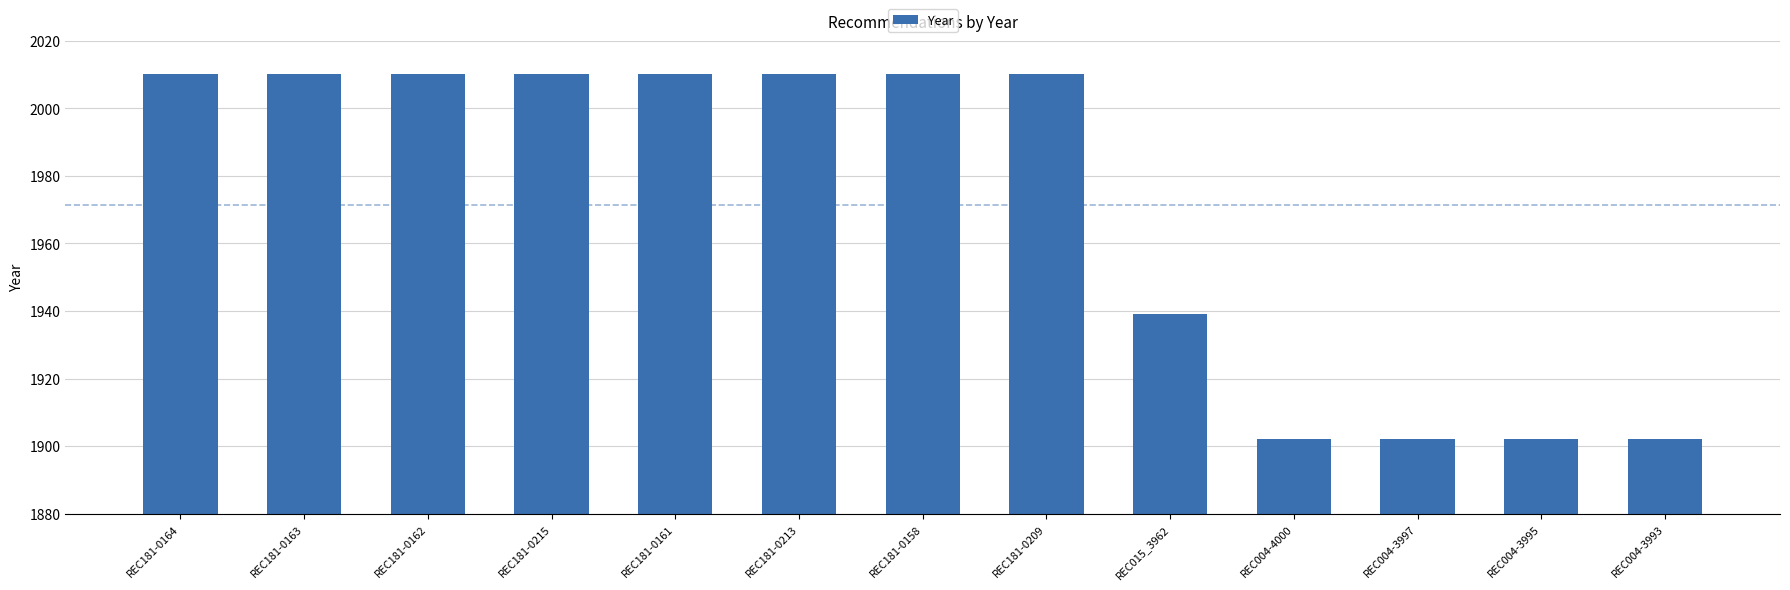

Between REC181-0163 and REC004-3997, which is larger?

REC181-0163